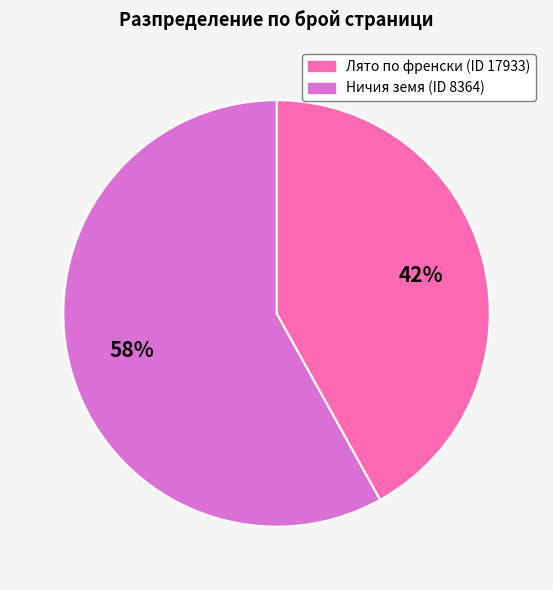

How many segments does this pie chart have?

2